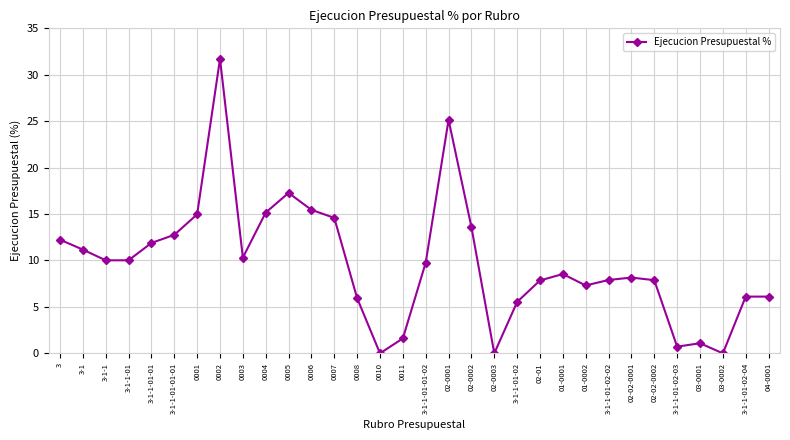

What is the sum of all values?

310.8